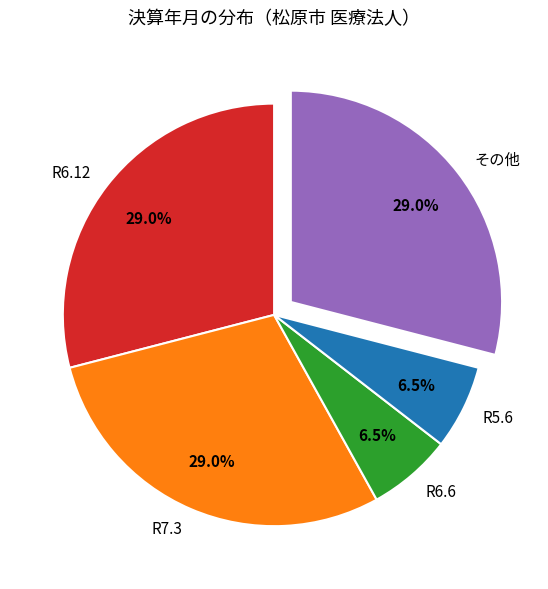

Which has a higher value, その他 or R5.6?

その他